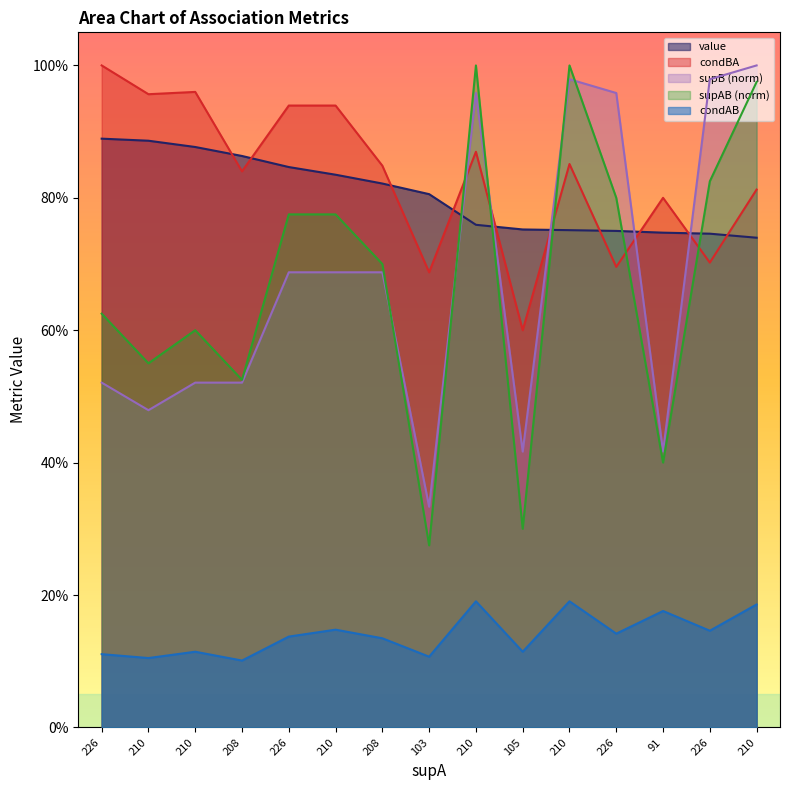

Reading left to right, transcribe all the data shown in this chart.

value: 226=0.9	210=0.9	210=0.9	208=0.9	226=0.8	210=0.8	208=0.8	103=0.8	210=0.8	105=0.8	210=0.8	226=0.8	91=0.7	226=0.7	210=0.7
condAB: 226=0.1	210=0.1	210=0.1	208=0.1	226=0.1	210=0.1	208=0.1	103=0.1	210=0.2	105=0.1	210=0.2	226=0.1	91=0.2	226=0.1	210=0.2
condBA: 226=1.0	210=1.0	210=1.0	208=0.8	226=0.9	210=0.9	208=0.8	103=0.7	210=0.9	105=0.6	210=0.9	226=0.7	91=0.8	226=0.7	210=0.8
supAB: 226=0.6	210=0.6	210=0.6	208=0.5	226=0.8	210=0.8	208=0.7	103=0.3	210=1.0	105=0.3	210=1.0	226=0.8	91=0.4	226=0.8	210=1.0
supB: 226=0.5	210=0.5	210=0.5	208=0.5	226=0.7	210=0.7	208=0.7	103=0.3	210=1.0	105=0.4	210=1.0	226=1.0	91=0.4	226=1.0	210=1.0